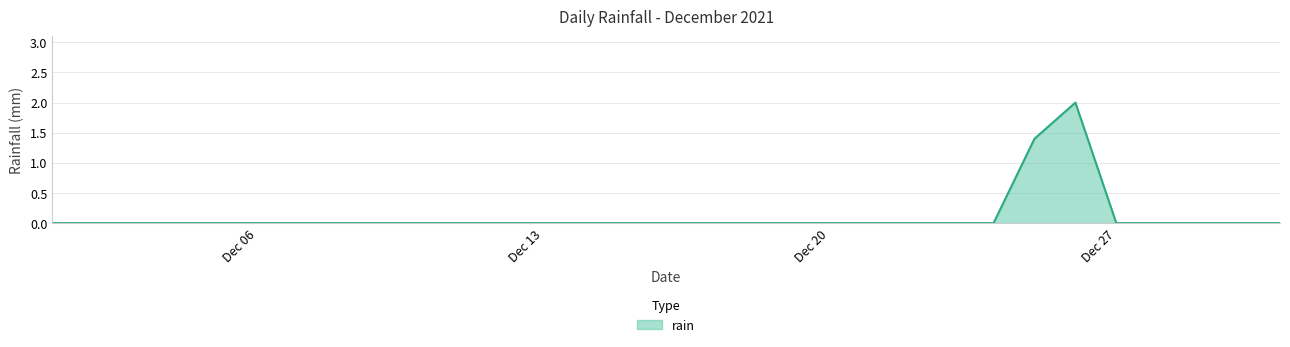

What is the greatest value displayed?

2.0